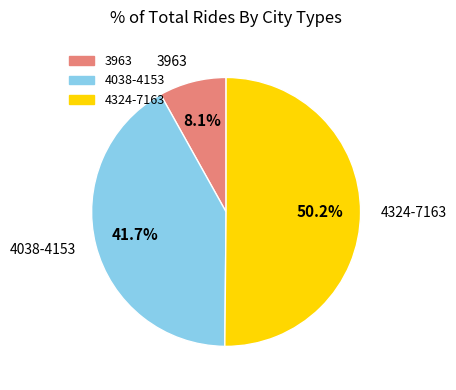

Does 4038-4153 account for over 50% of the chart?

No